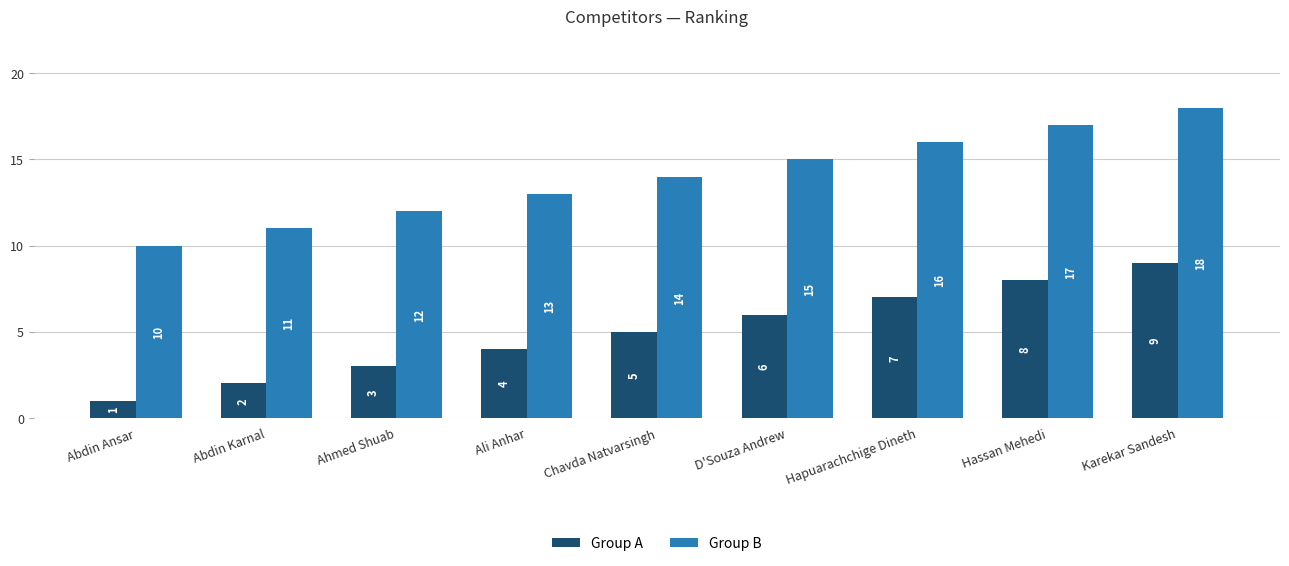

The Group B series shows 13 at Ali Anhar. True or false?

True